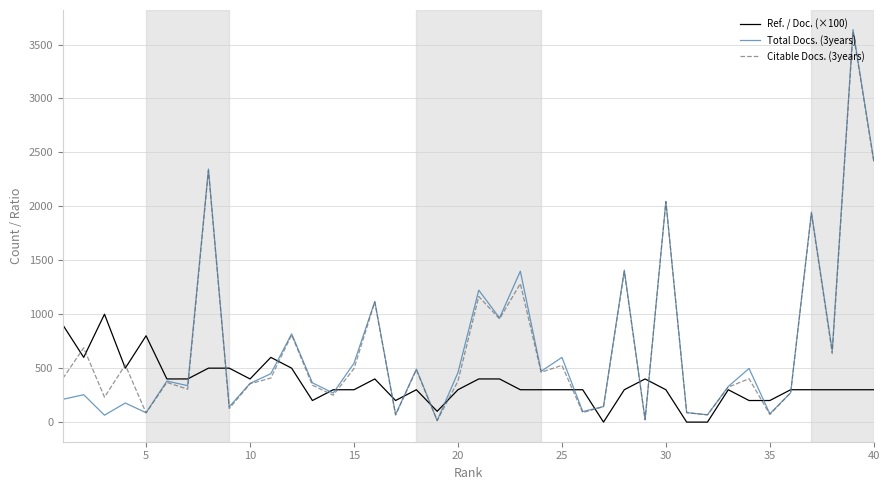

Which series has the largest range (max minus min)?

Total Docs. (3years)